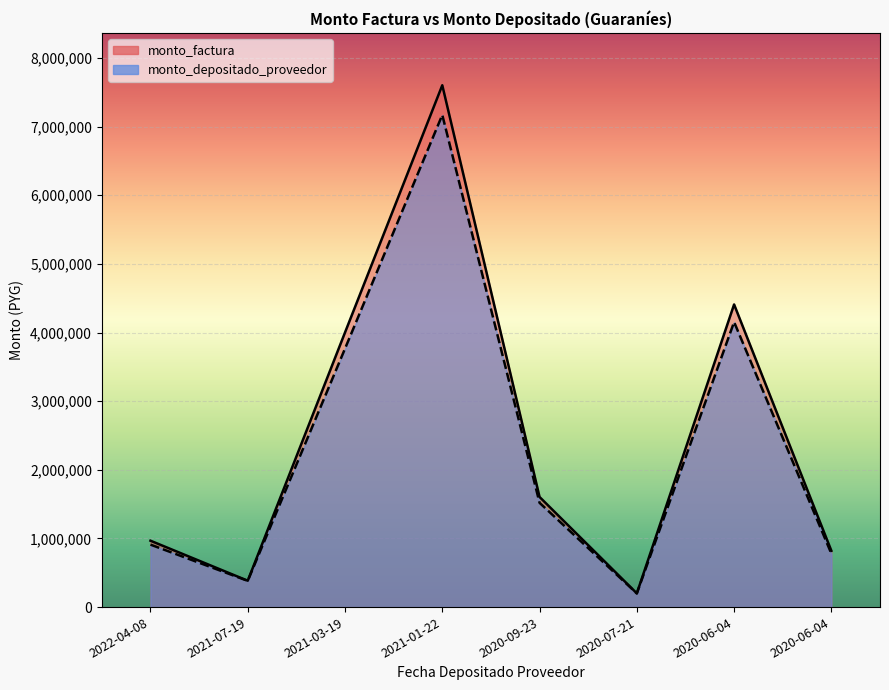

True or false: monto_factura has more than 1 points higher than both neighbors.

True